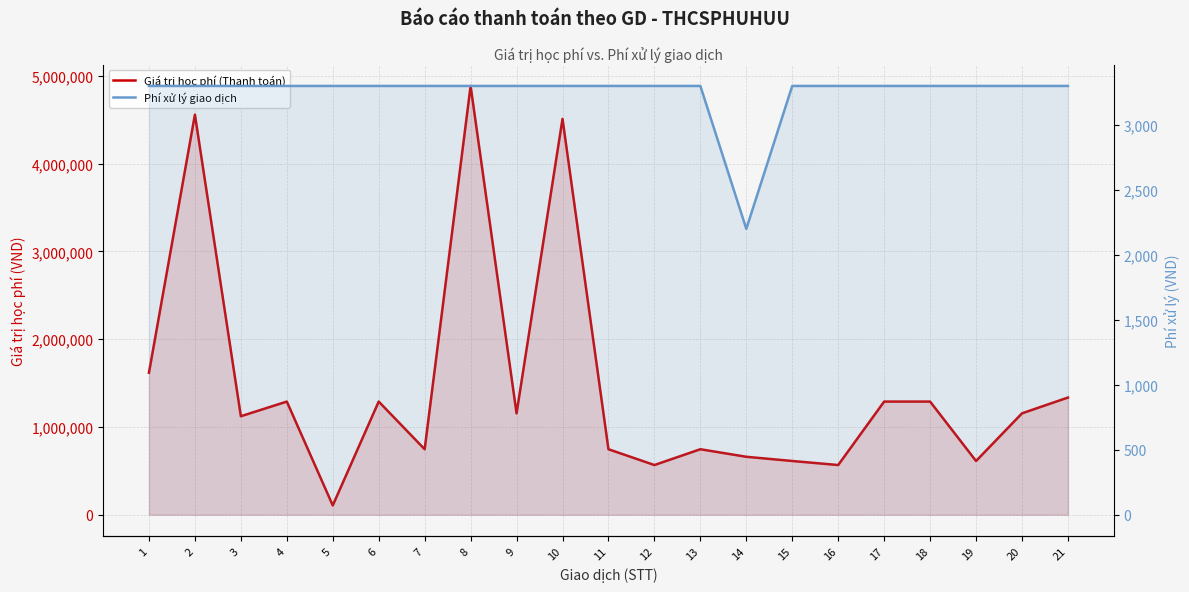

What are all the series names shown in the legend?

Giá trị học phí (Thanh toán), Phí xử lý giao dịch